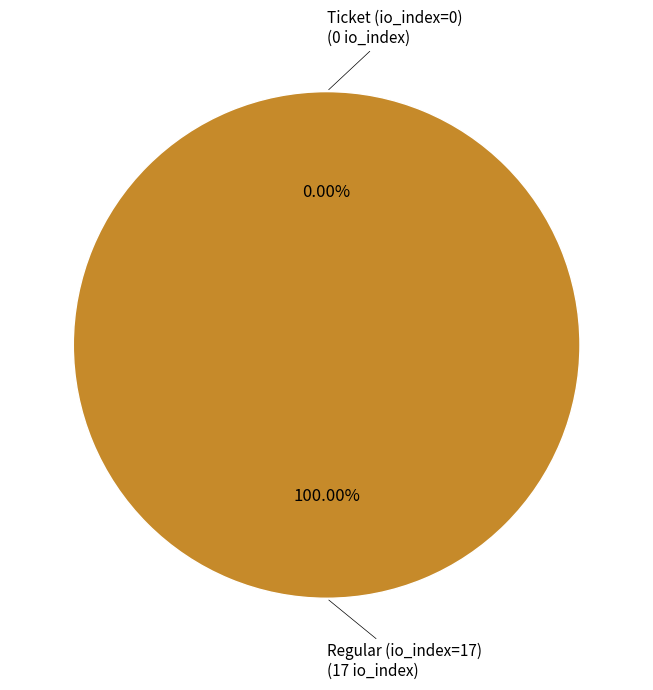

Is there a majority slice in this chart?

Yes